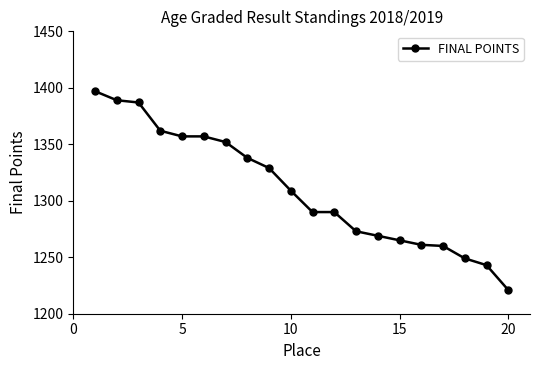

Reading right to left, extract all data points from this chart.

1221	1243	1249	1260	1261	1265	1269	1273	1290	1290	1309	1329	1338	1352	1357	1357	1362	1387	1389	1397